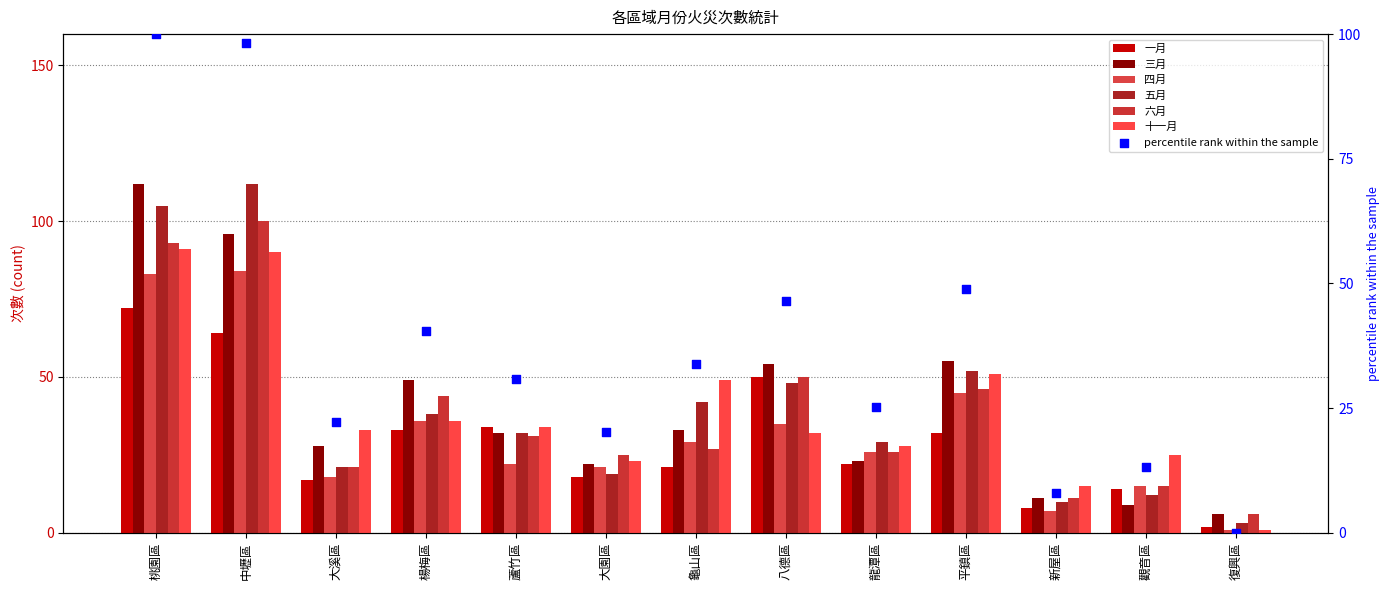

Which series contains the highest Y value?

三月